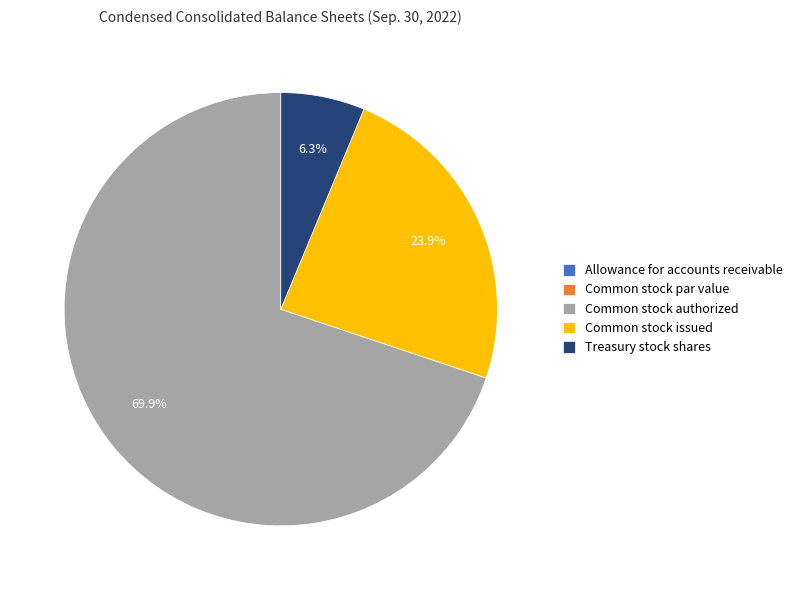

Is there a majority slice in this chart?

Yes